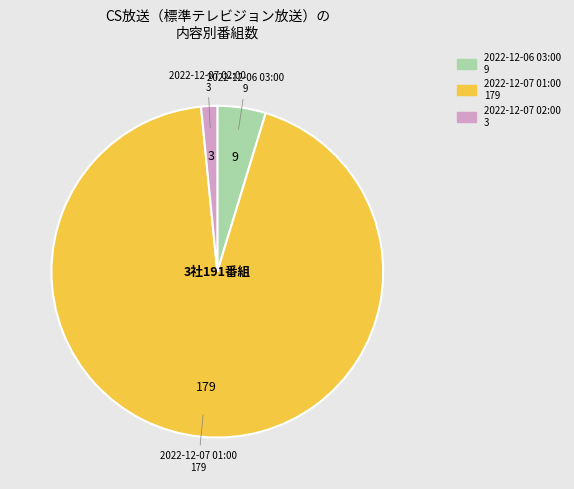

Do 2022-12-07 02:00 and 2022-12-07 01:00 together represent more than half of the pie?

Yes